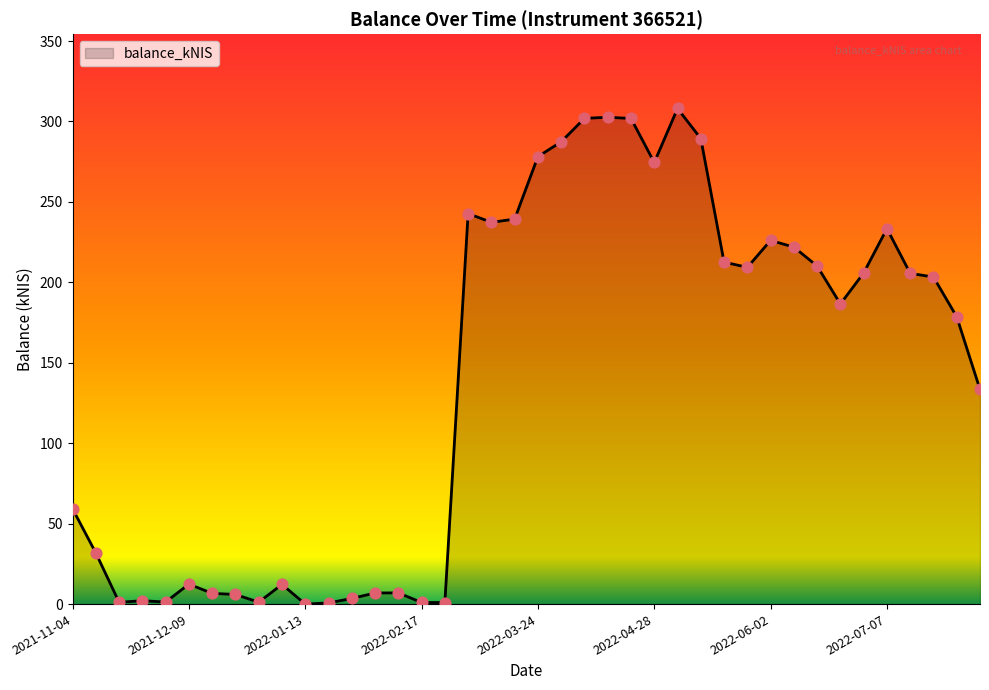

What is the greatest value displayed?

308.1